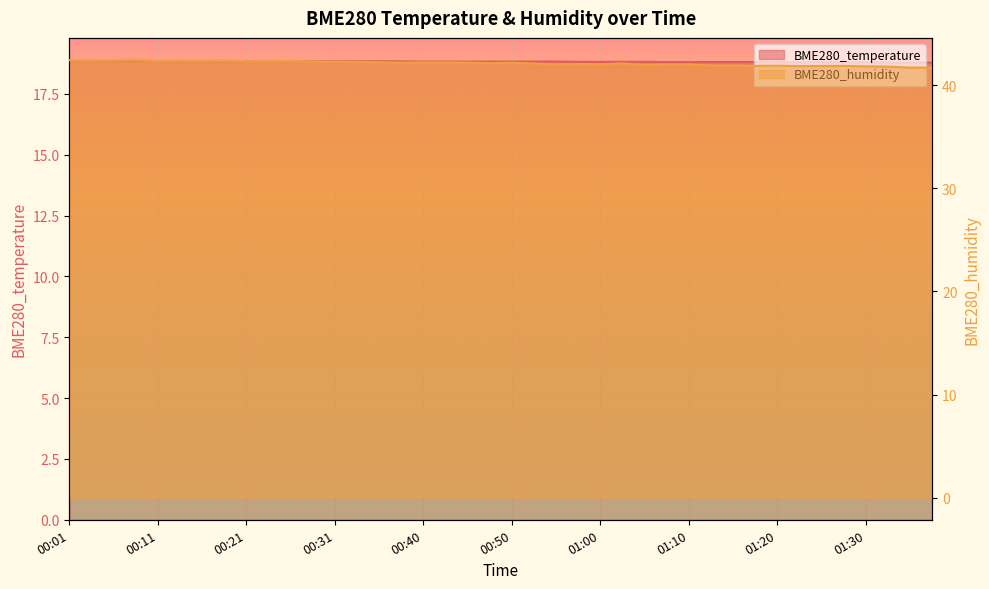

Rank the categories by BME280_temperature value from lowest to highest.

01:33, 01:36, 01:38, 01:22, 01:28, 01:30, 01:08, 01:10, 01:13, 01:15, 01:18, 01:20, 01:25, 00:58, 01:00, 01:03, 01:05, 00:40, 00:43, 00:46, 00:48, 00:50, 00:53, 00:55, 00:18, 00:23, 00:28, 00:31, 00:33, 00:36, 00:38, 00:03, 00:05, 00:08, 00:11, 00:13, 00:16, 00:21, 00:26, 00:01